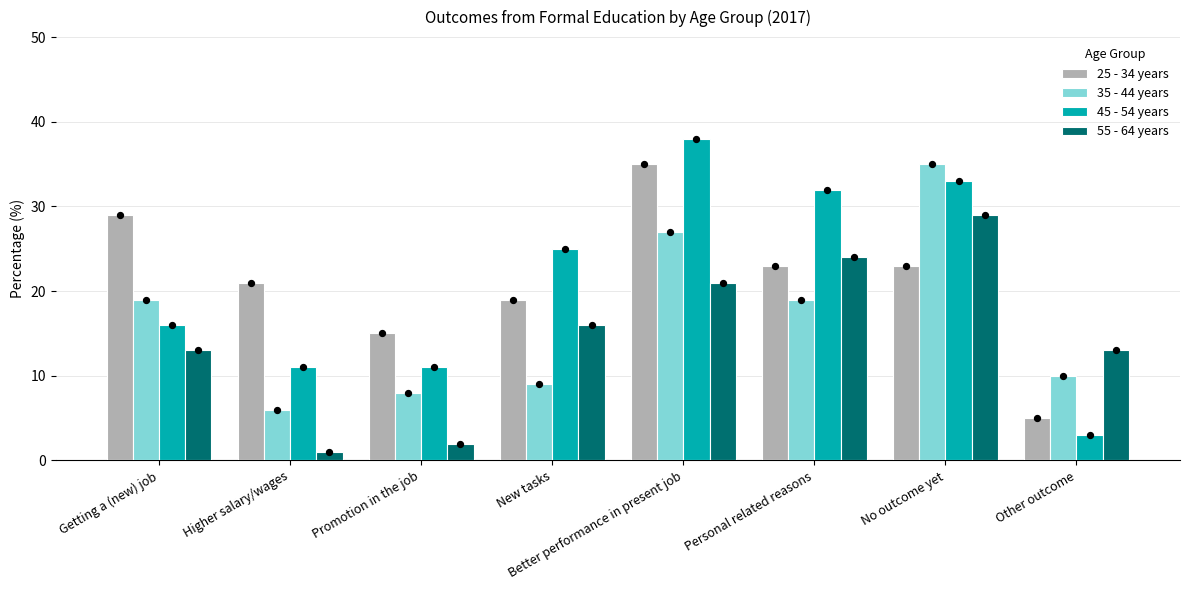

Which series has the widest spread of Y values?

45 - 54 years